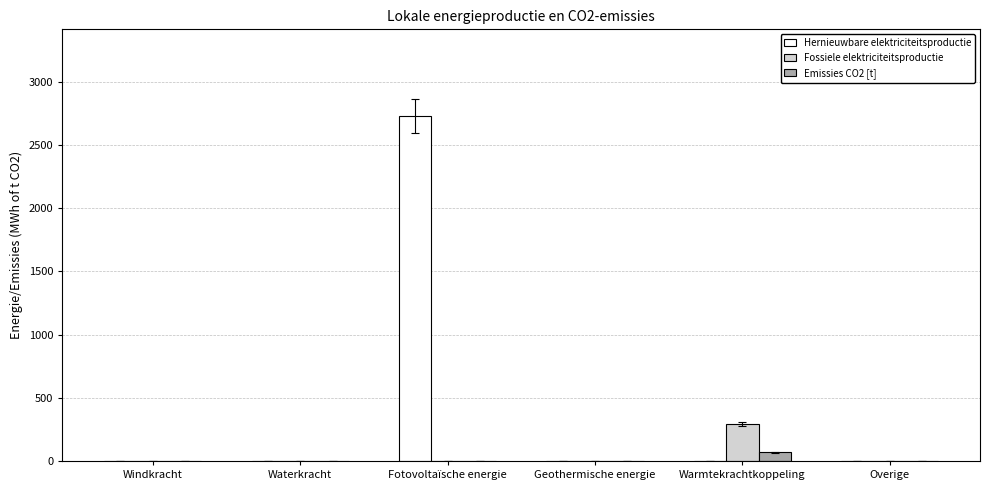

Which series changed the most between Fotovoltaïsche energie and Geothermische energie?

Hernieuwbare elektriciteitsproductie